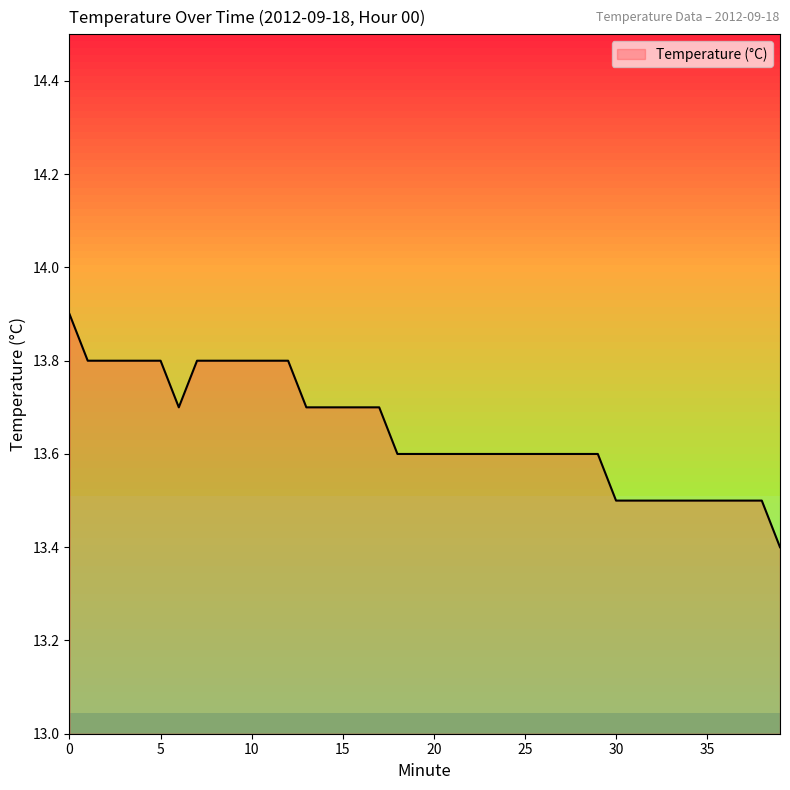

What is the greatest value displayed?

13.9